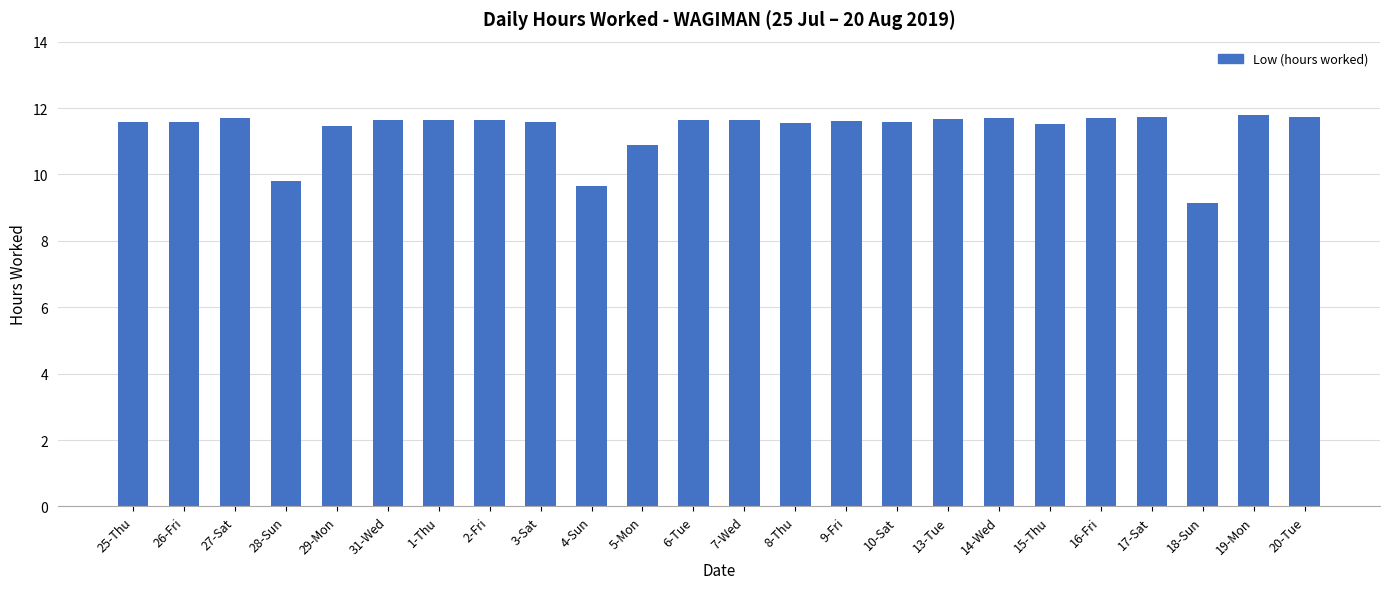

The chart shows a value of 3.1 at 6-Tue. True or false?

False